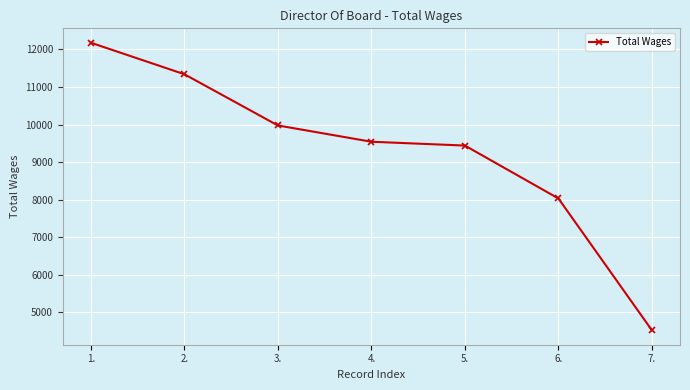

True or false: the data shows 11880 at 6..

False